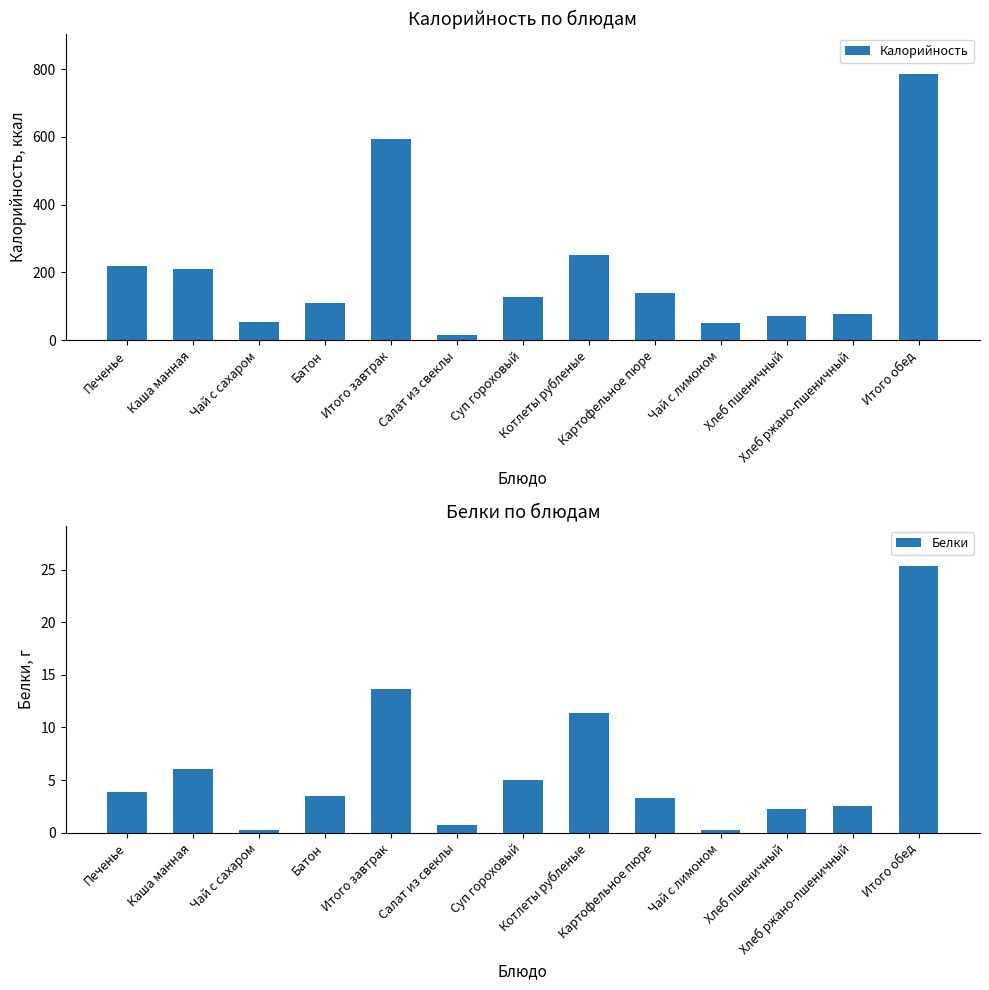

What is the sum of all Калорийность values?

2704.8